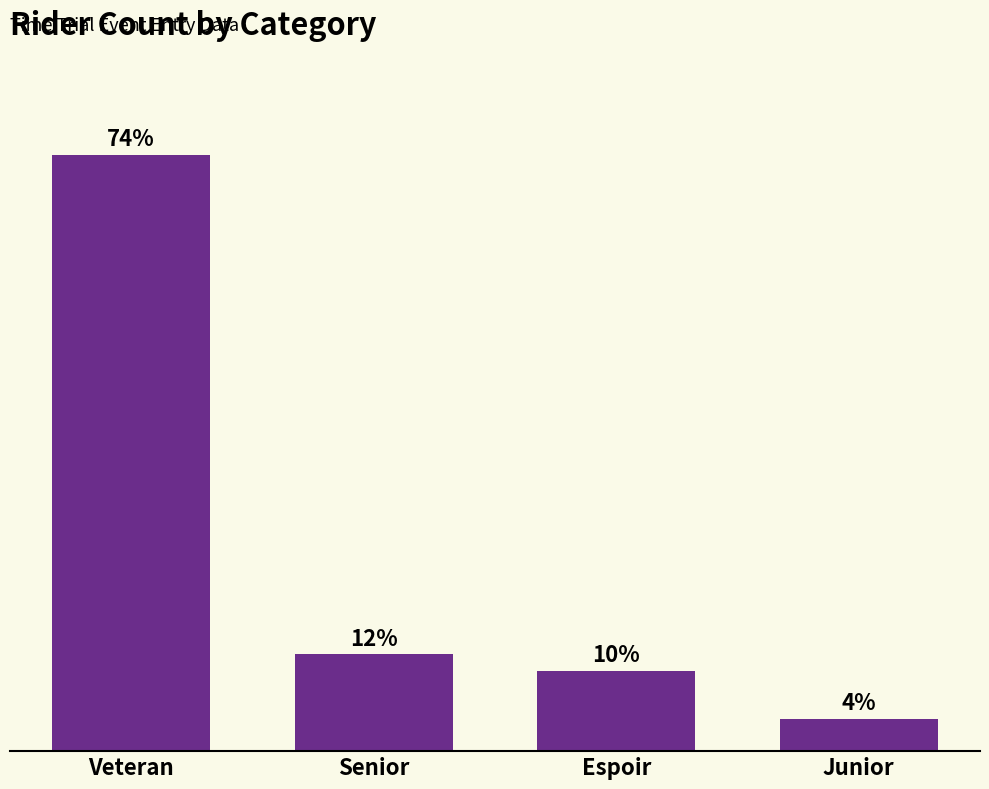

What is the label of the 1st bar from the left?

Veteran